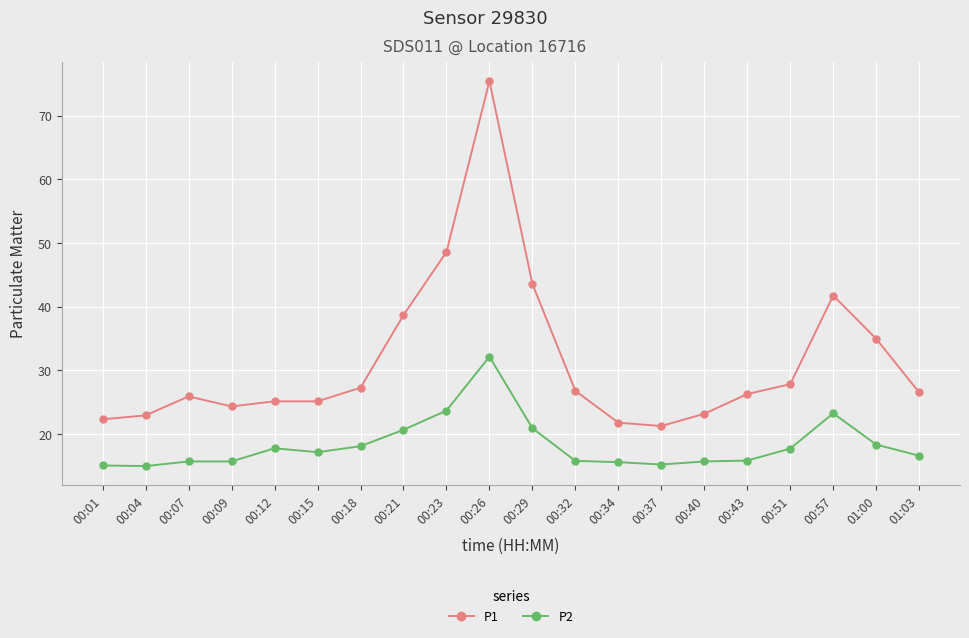

At how many categories does at least one series exceed 60?

1